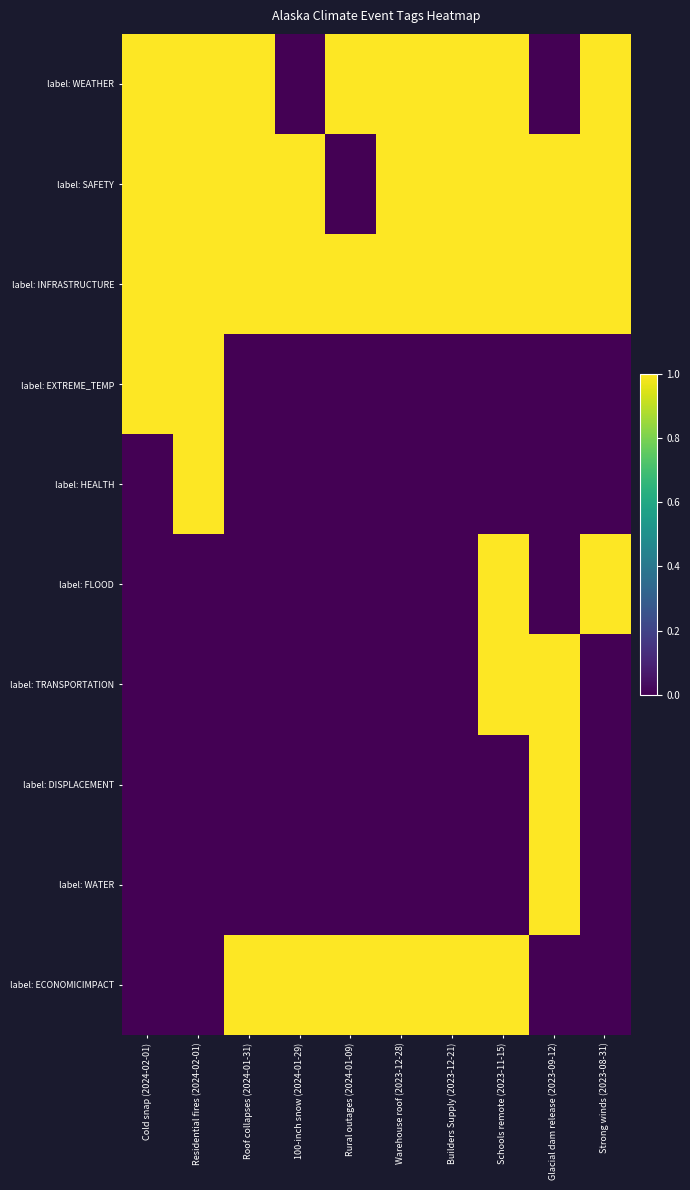

At which category is the sum across all series the highest?

Schools remote (2023-11-15)